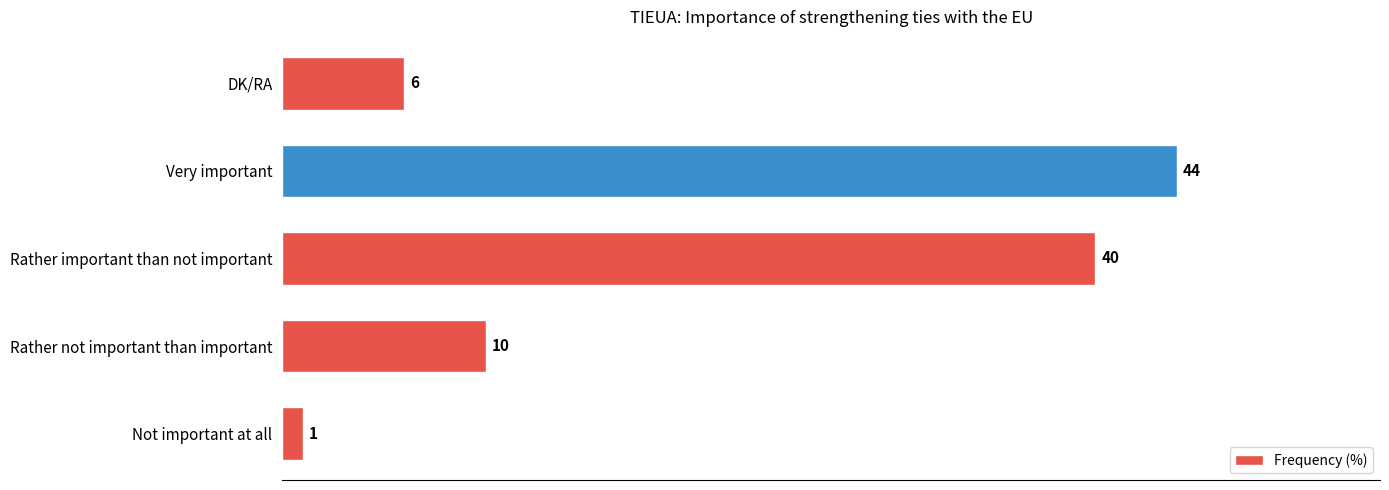

Count the number of data series in this chart.

1